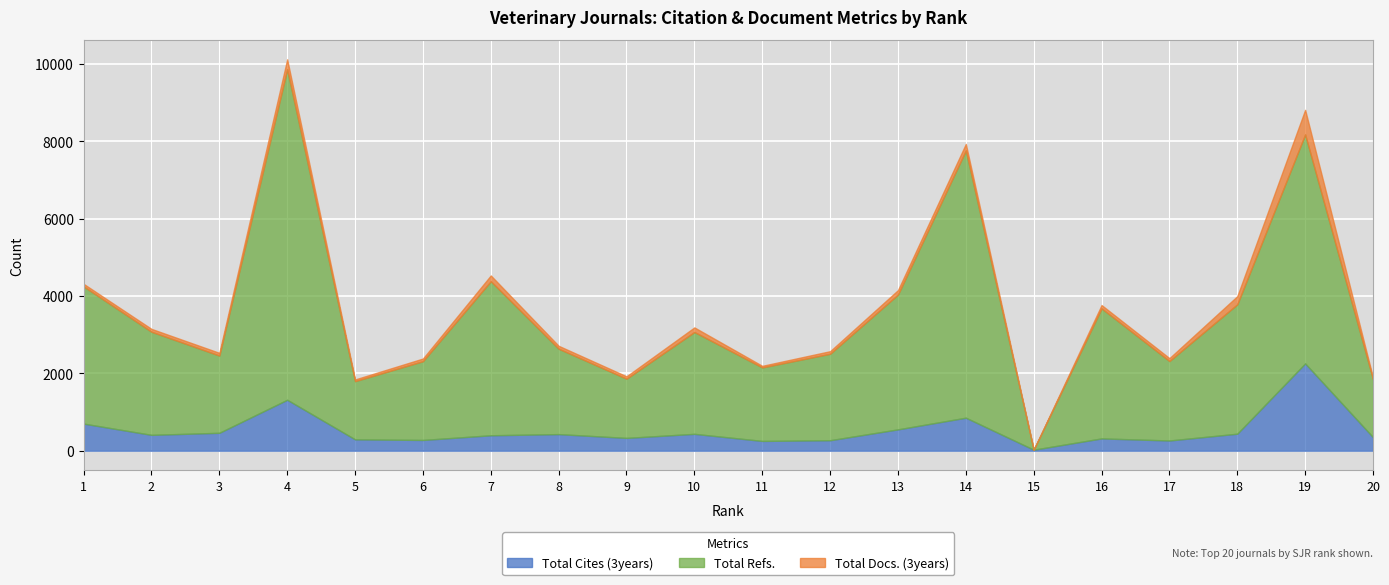

At which category does Total Cites (3years) reach its first local peak?

4